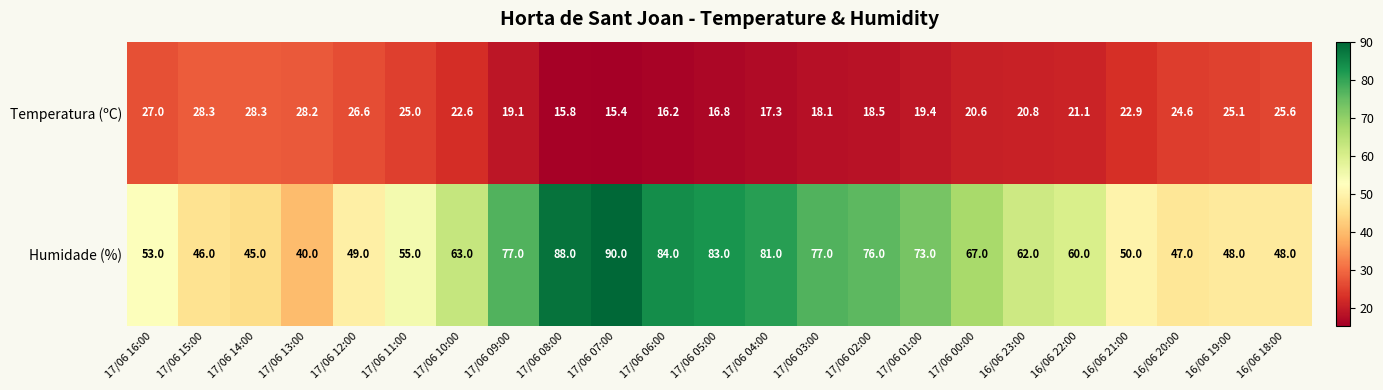

At how many categories does at least one series exceed 26?

23